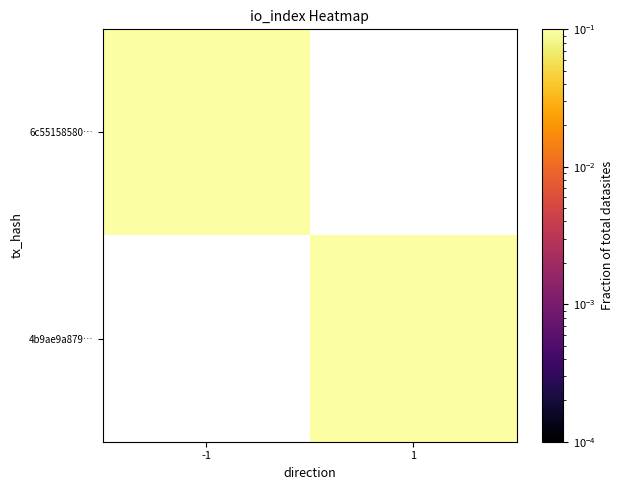

Is the value of 6c55158580… at 1 greater than the value of 4b9ae9a879… at -1?

No